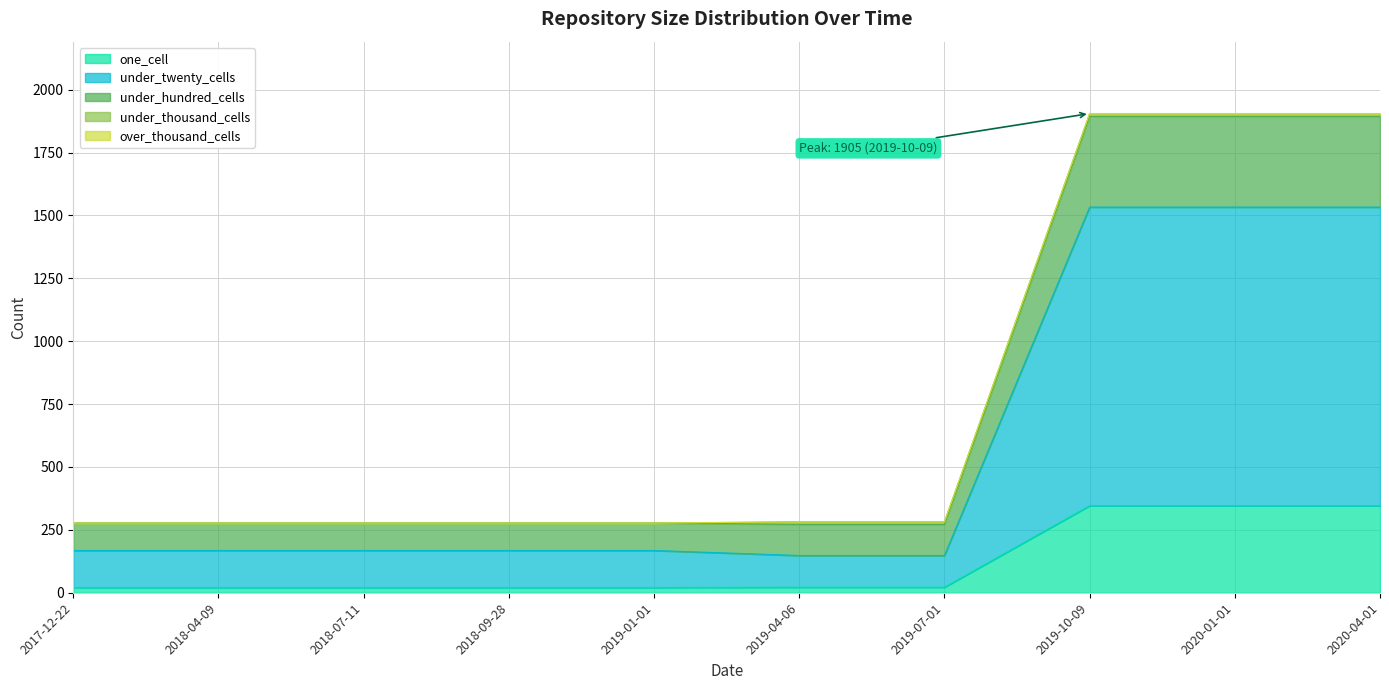

What position from the left is 2020-01-01?

9